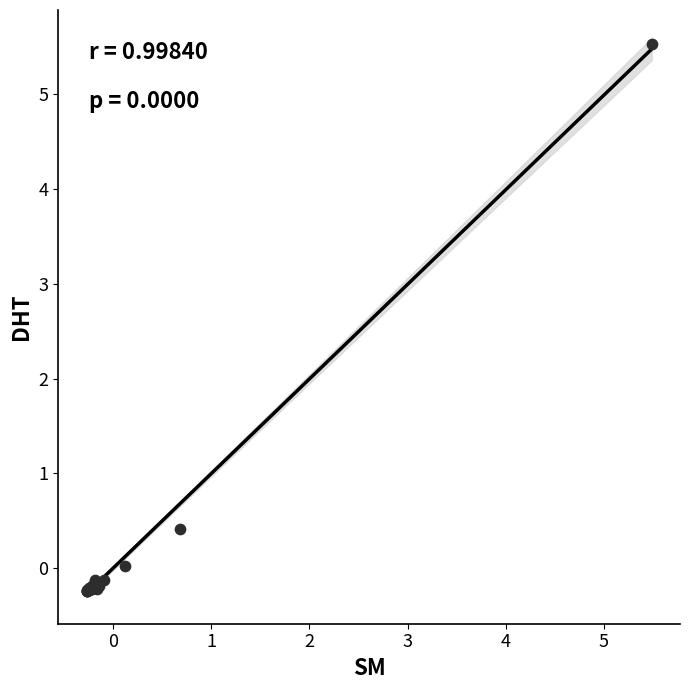

What Y value in the scatter plot is closest to 2?

0.4